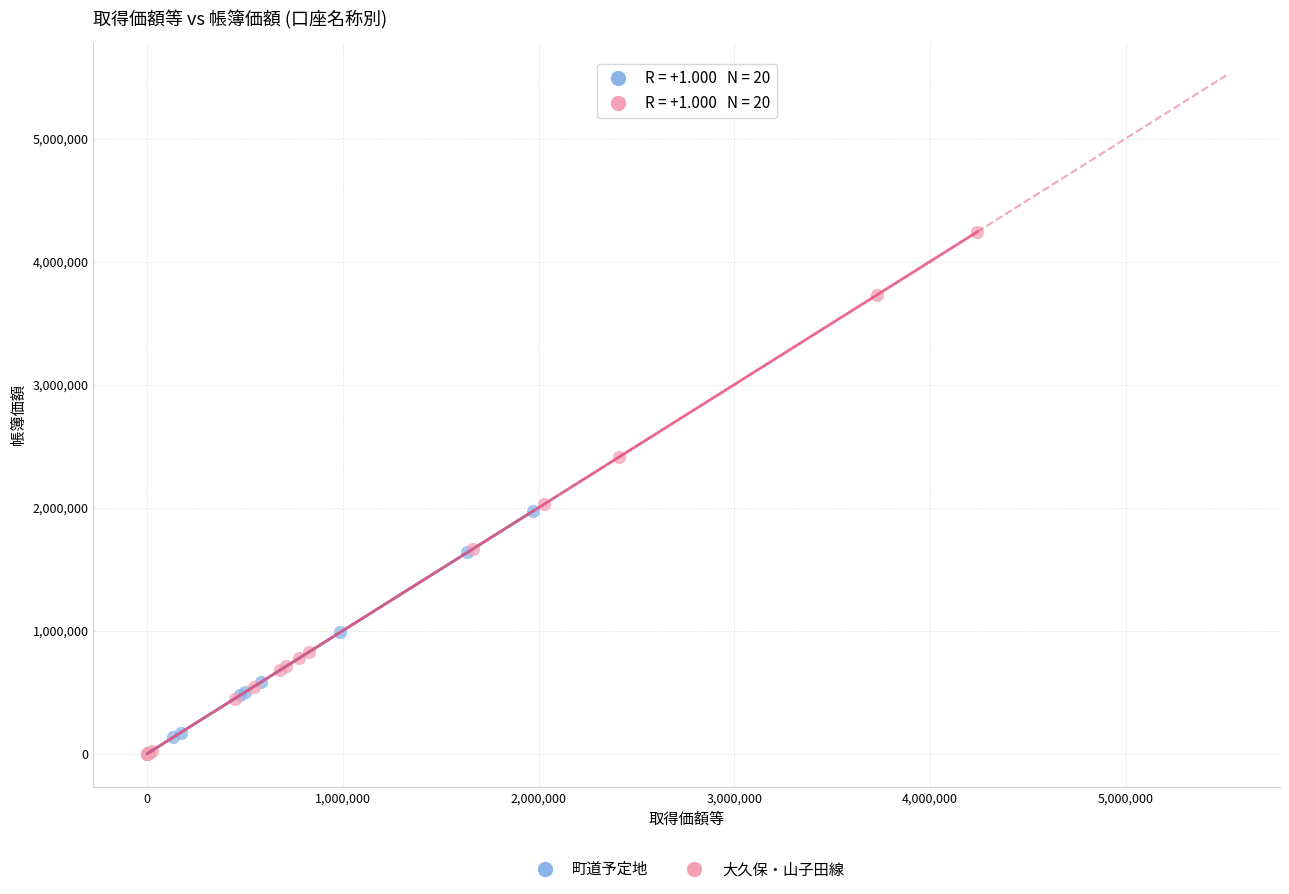

Which series has the largest Y range (max minus min)?

大久保・山子田線